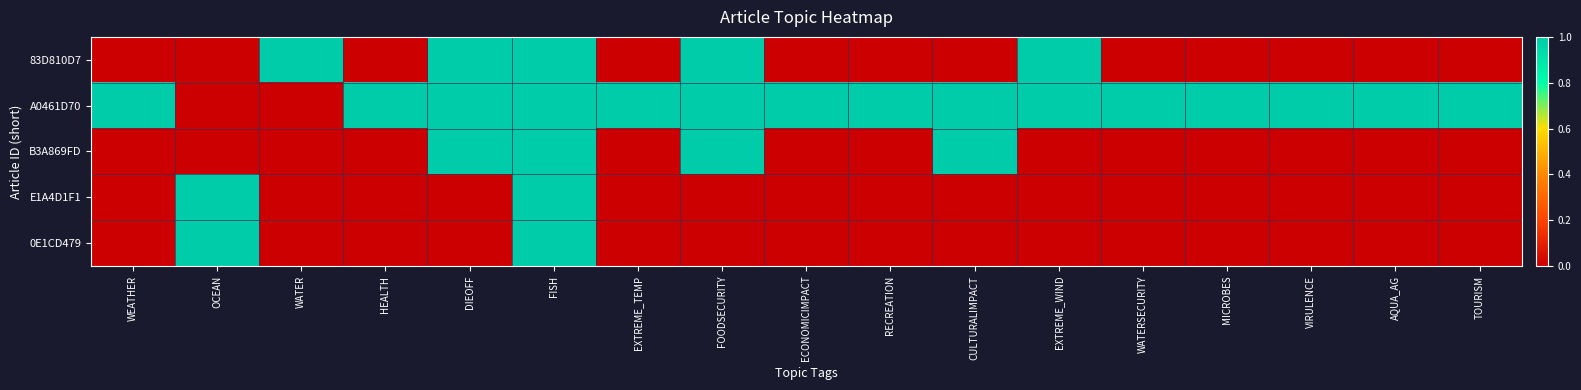

Which series has the largest range (max minus min)?

83D810D7